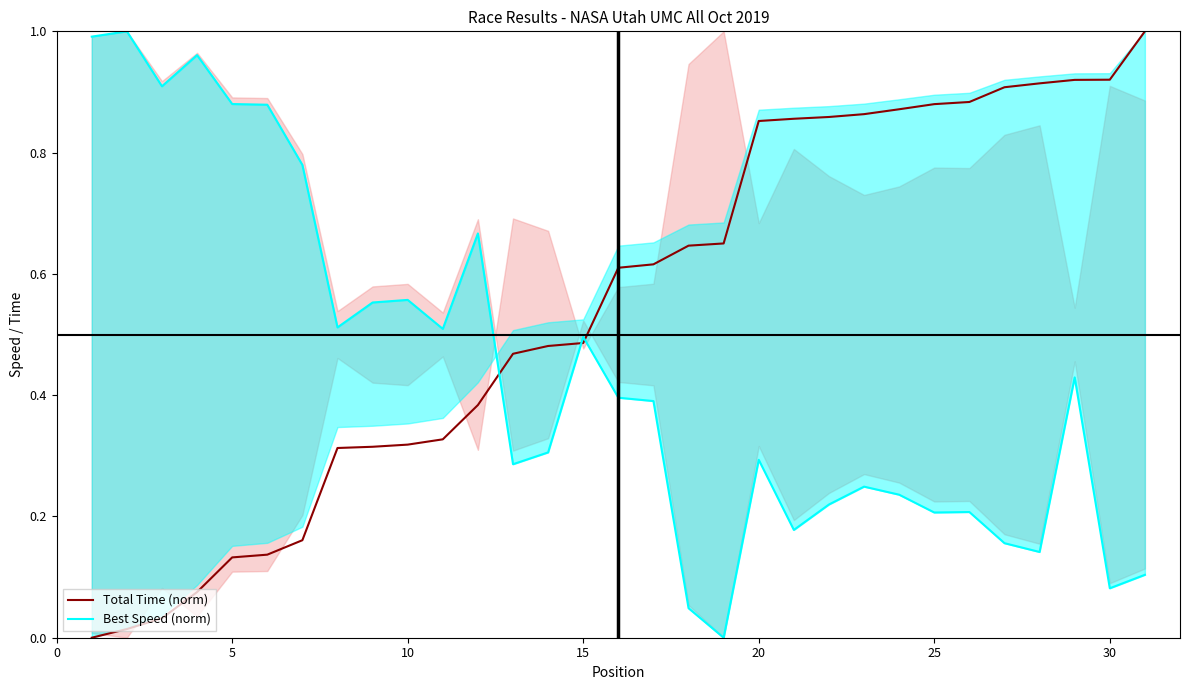

Is the value of Total Time (norm) at 29 greater than the value of Best Speed (norm) at 25?

Yes